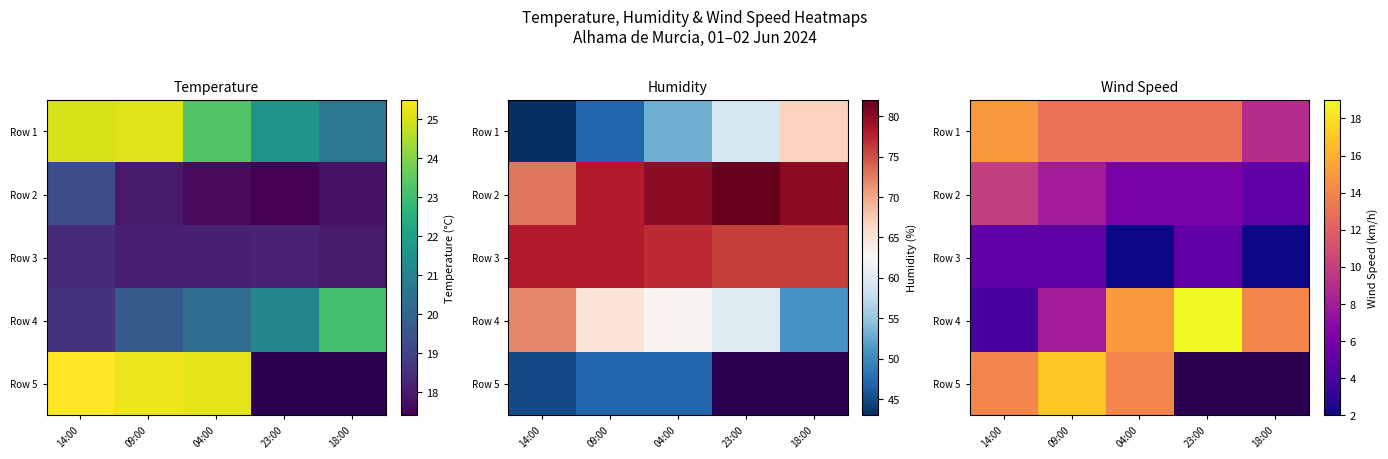

The Row 1 series shows 24.9 at 14:00. True or false?

False